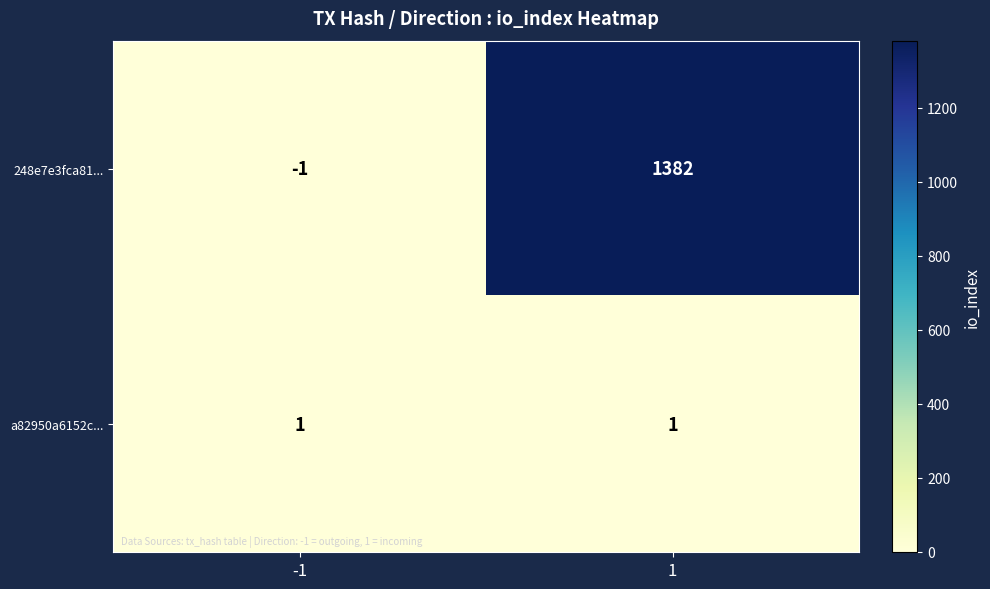

Which series has the largest total across all categories?

248e7e3fca81...